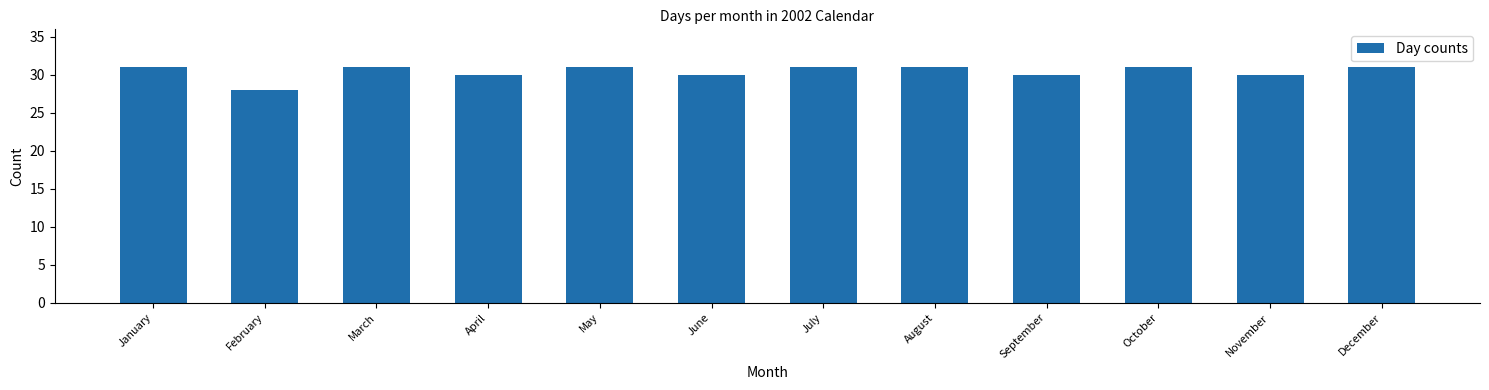

Reading right to left, list all the values displayed in this chart.

31	30	31	30	31	31	30	31	30	31	28	31